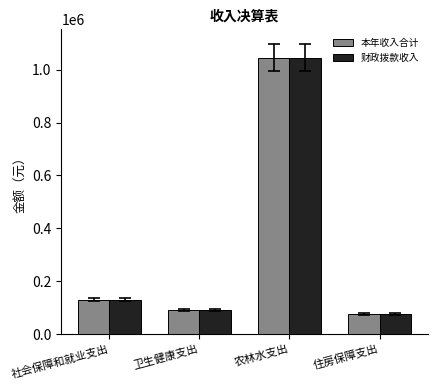

Reading left to right, extract all data points from this chart.

本年收入合计: 130055.0	91364.1	1045497.3	77812.0
财政拨款收入: 130055.0	91364.1	1045497.3	77812.0